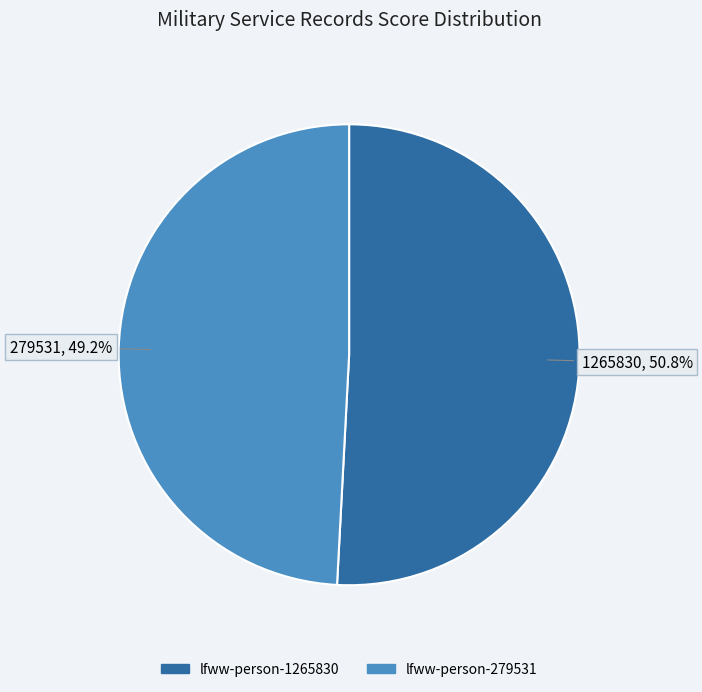

How many segments does this pie chart have?

2